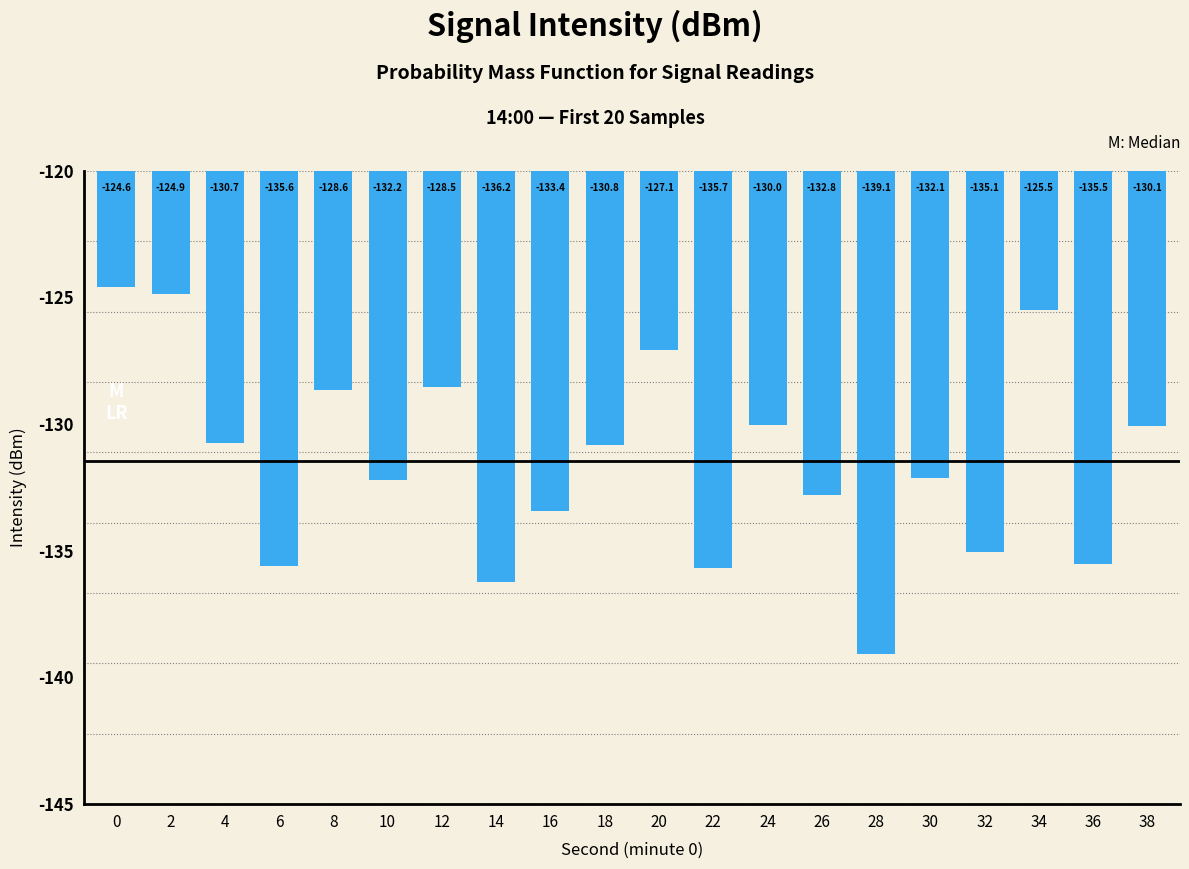

The value at 18 is -220.6. True or false?

False